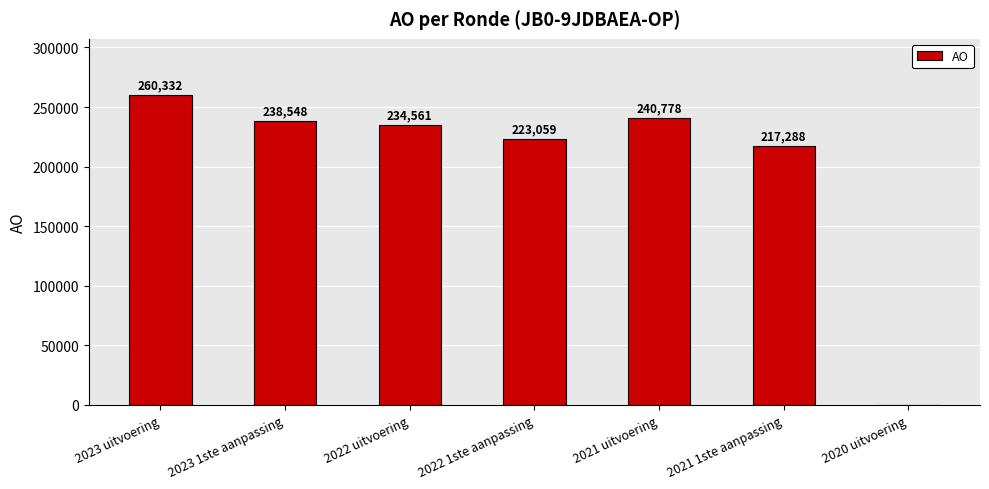

Reading right to left, list all the values displayed in this chart.

2020 uitvoering=0	2021 1ste aanpassing=217288	2021 uitvoering=240778	2022 1ste aanpassing=223059	2022 uitvoering=234561	2023 1ste aanpassing=238548	2023 uitvoering=260332